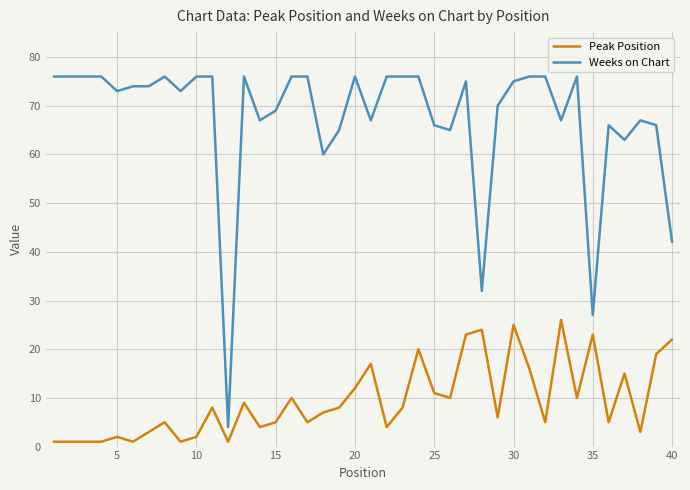

Which series has the largest total across all categories?

Weeks on Chart